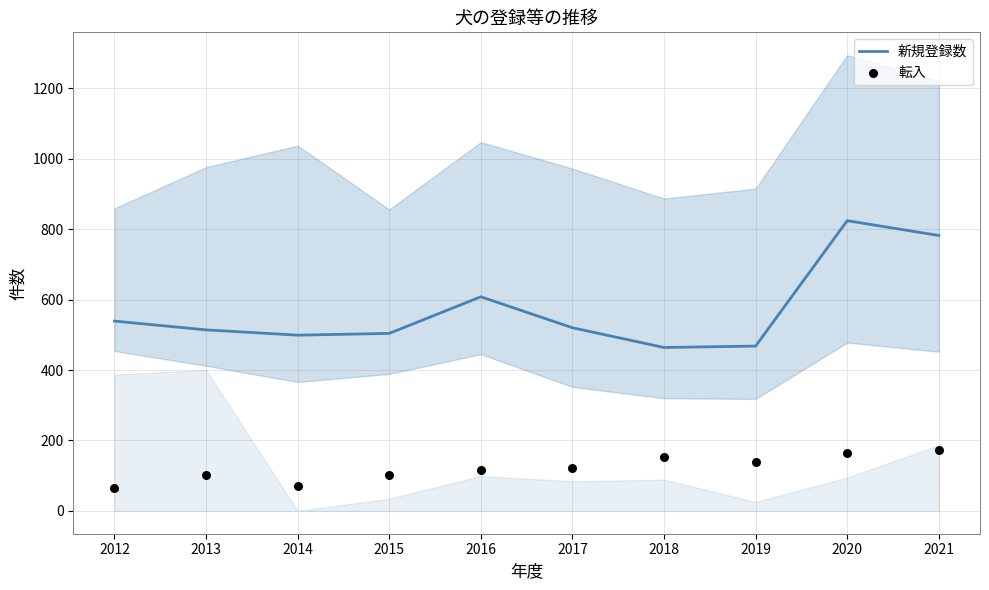

What is the total value across all series at 2021?

955